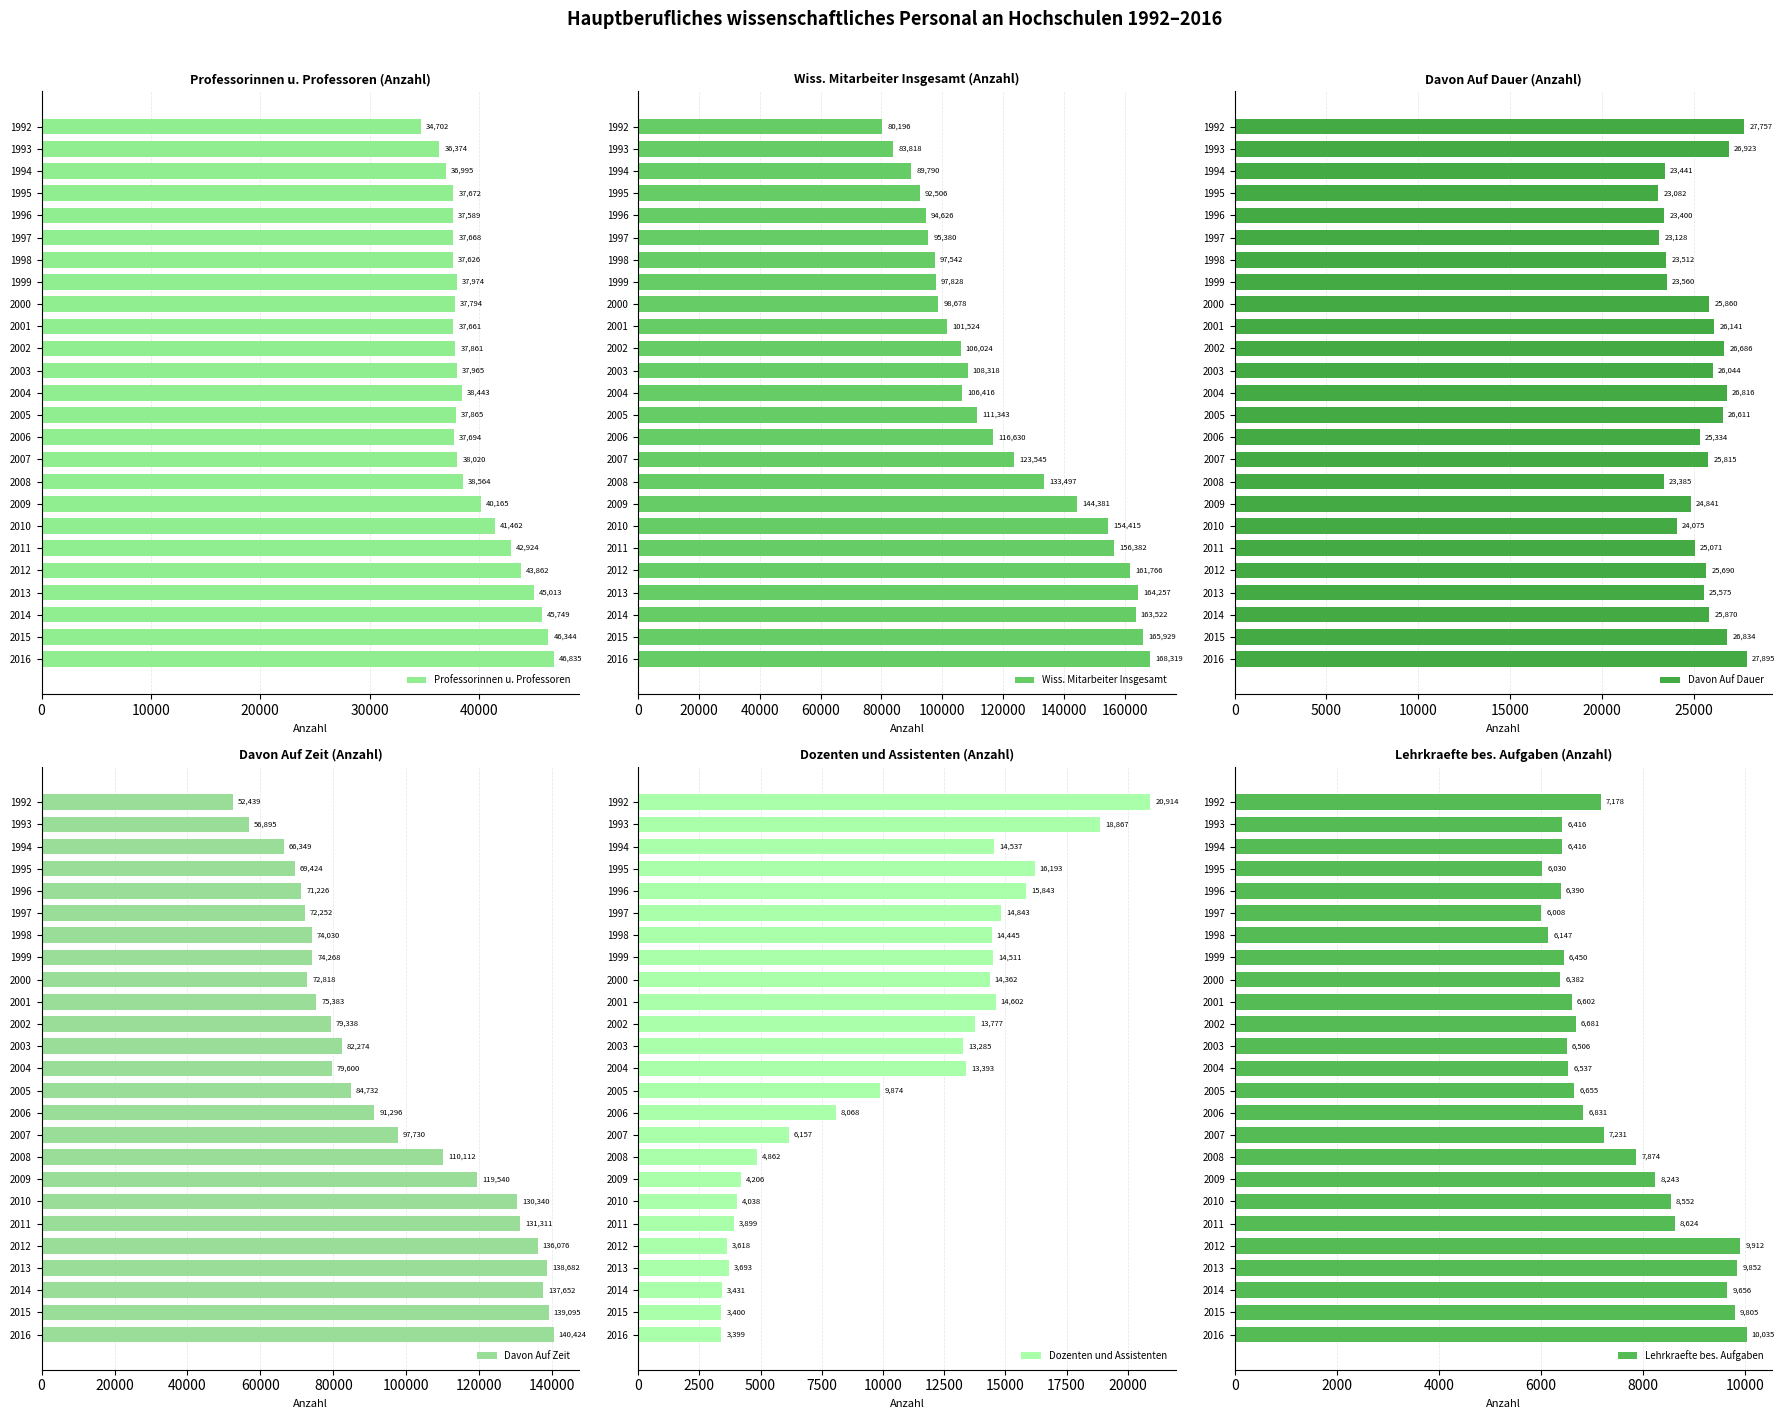

Is it true that Wiss. Mitarbeiter Insgesamt equals 216831 at 2013?

False